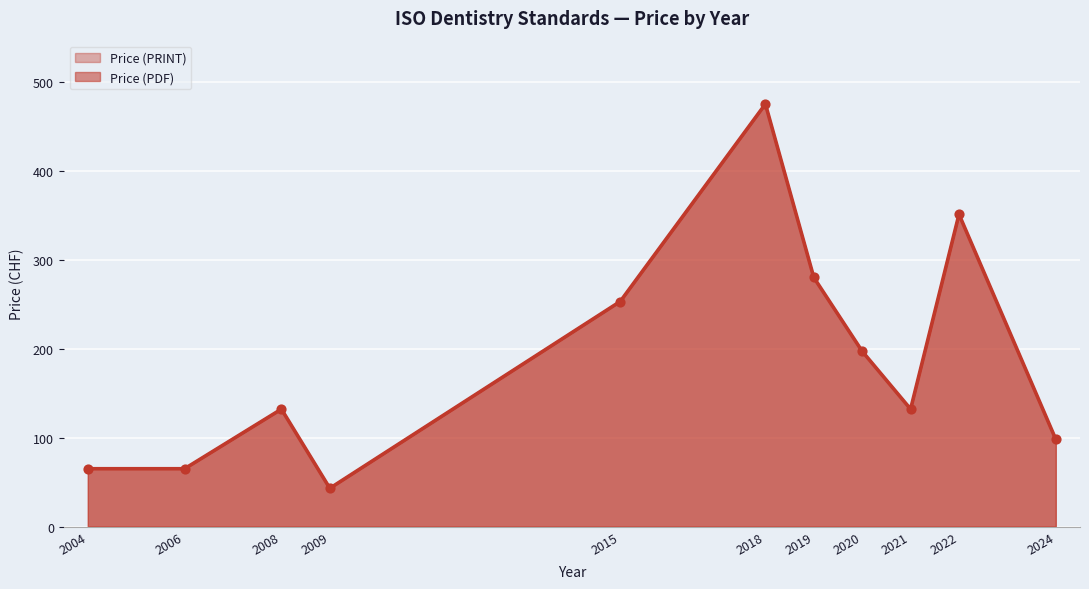

Which series contains the lowest Y value?

Price (PDF)